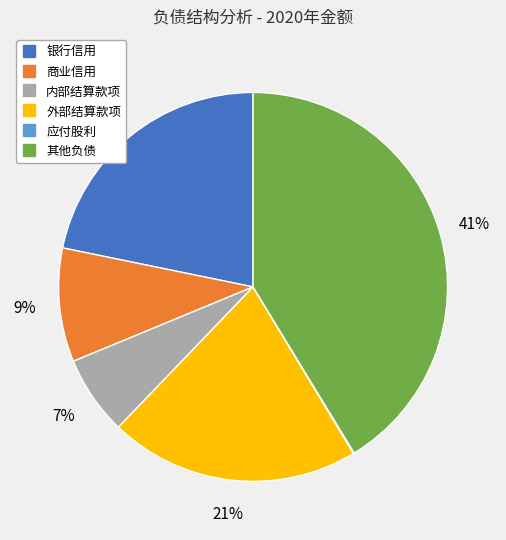

Is the sum of 银行信用 and 其他负债 greater than half?

Yes